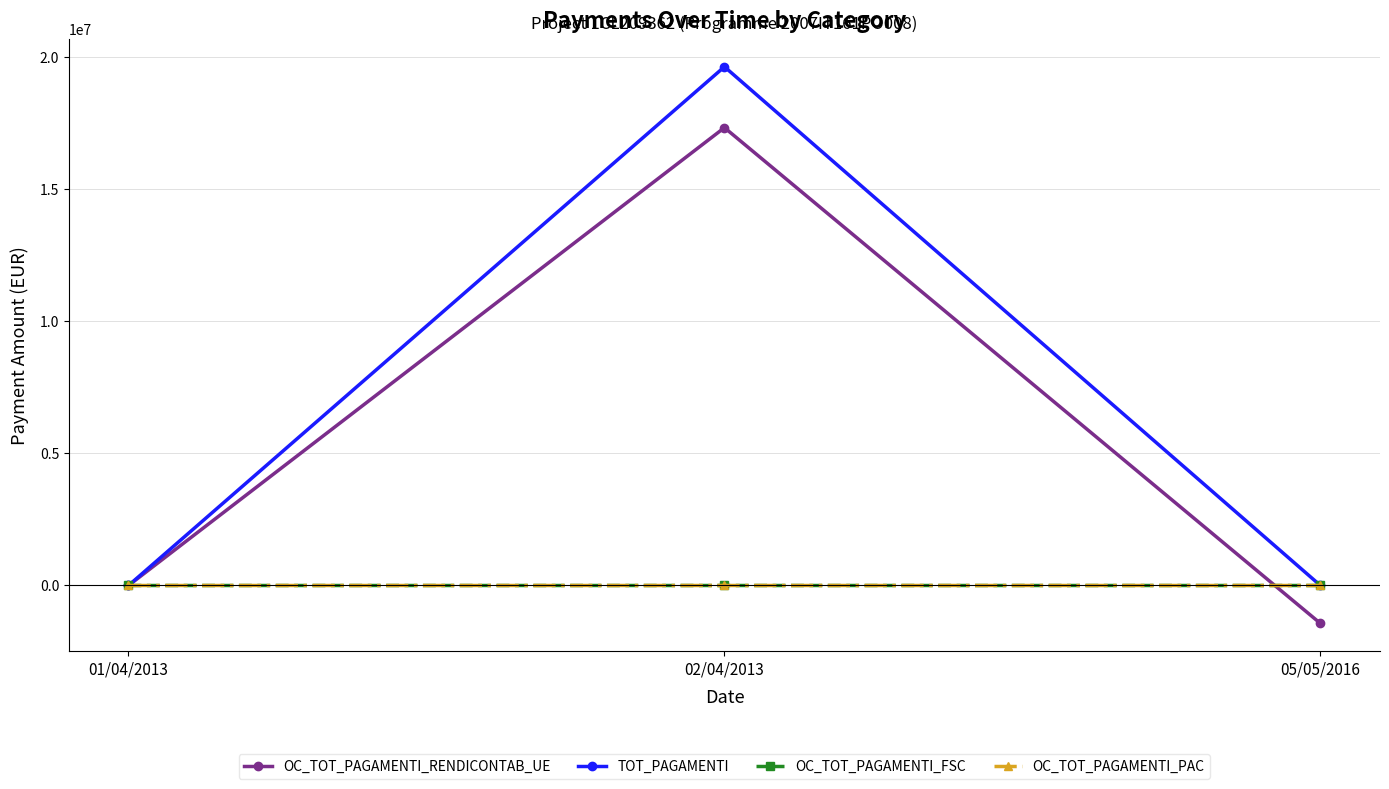

Reading left to right, list all the values displayed in this chart.

OC_TOT_PAGAMENTI_RENDICONTAB_UE: 0.0	17321706.0	-1433979.3
TOT_PAGAMENTI: 0.0	19625577.0	0.0
OC_TOT_PAGAMENTI_FSC: 0.0	0.0	0.0
OC_TOT_PAGAMENTI_PAC: 0.0	0.0	0.0